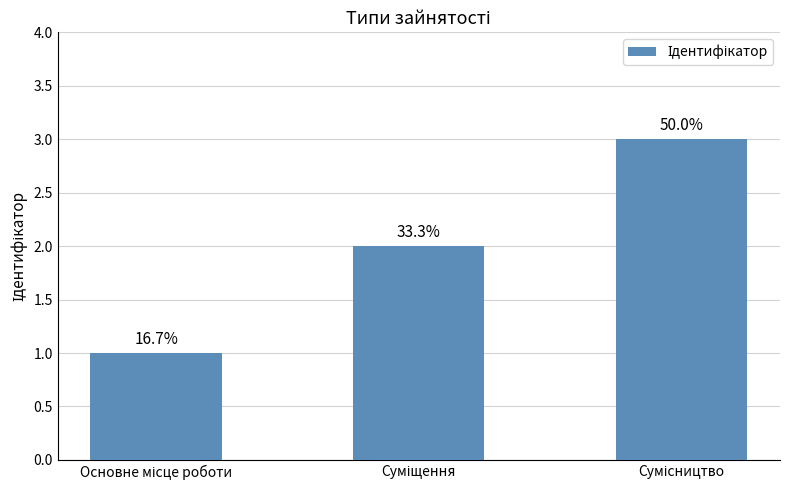

What is the sum of all values?

6